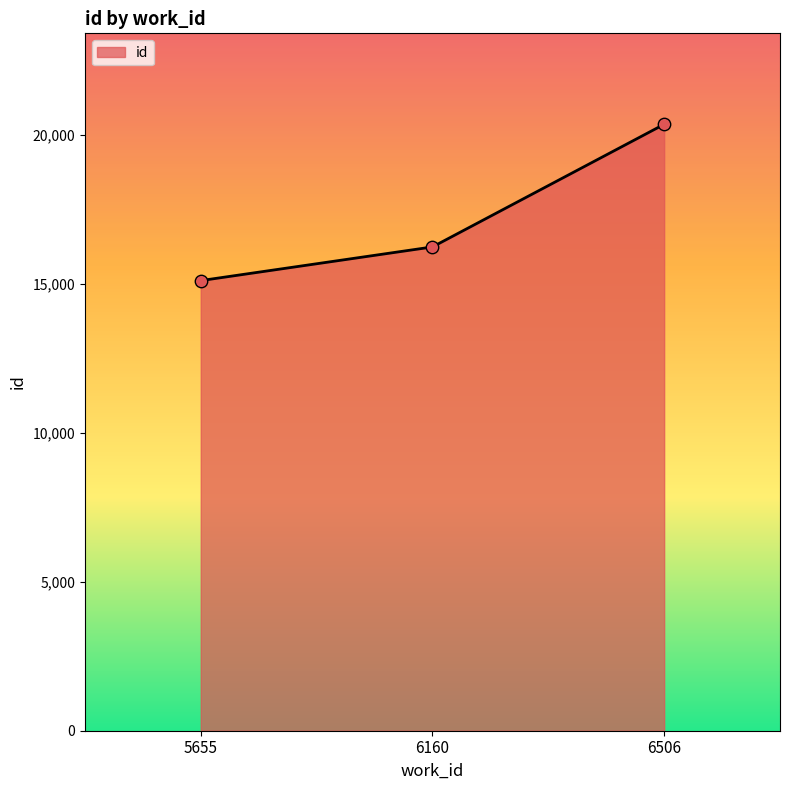

What is the change in value from 6160 to 6506?

+4116